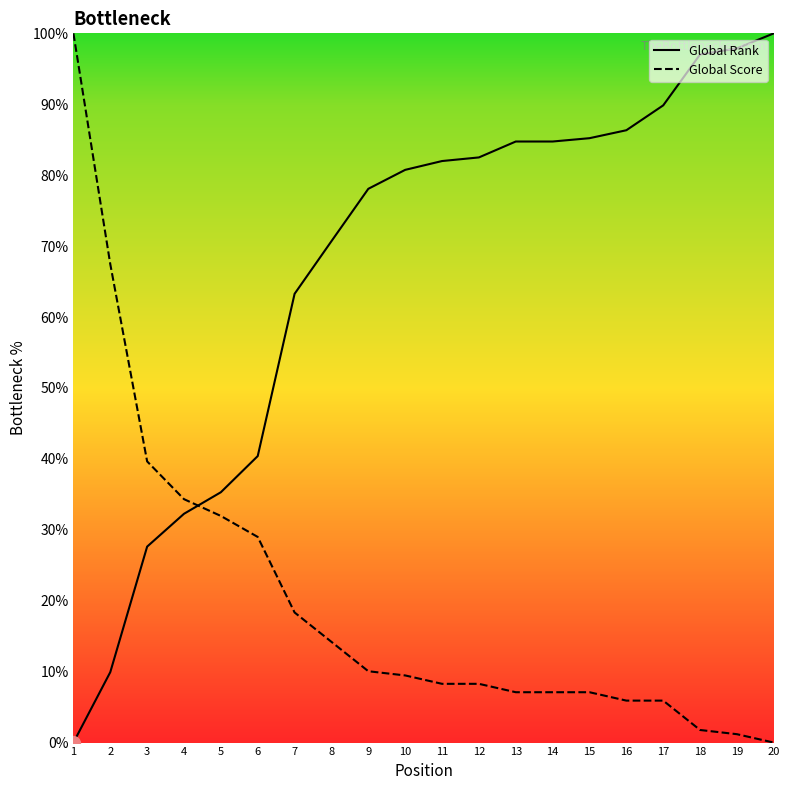

At how many categories does at least one series exceed 60?

16